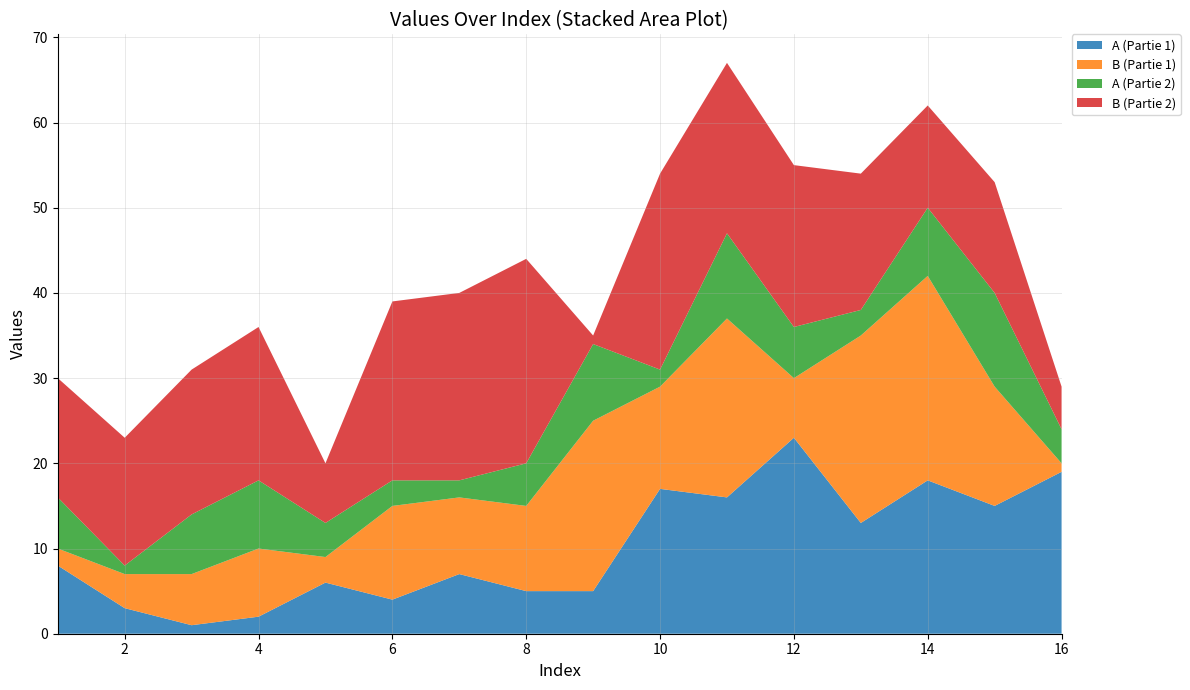

Reading left to right, list all the values displayed in this chart.

A (Partie 1): 1=8	2=3	3=1	4=2	5=6	6=4	7=7	8=5	9=5	10=17	11=16	12=23	13=13	14=18	15=15	16=19
B (Partie 1): 1=2	2=4	3=6	4=8	5=3	6=11	7=9	8=10	9=20	10=12	11=21	12=7	13=22	14=24	15=14	16=1
A (Partie 2): 1=6	2=1	3=7	4=8	5=4	6=3	7=2	8=5	9=9	10=2	11=10	12=6	13=3	14=8	15=11	16=4
B (Partie 2): 1=14	2=15	3=17	4=18	5=7	6=21	7=22	8=24	9=1	10=23	11=20	12=19	13=16	14=12	15=13	16=5